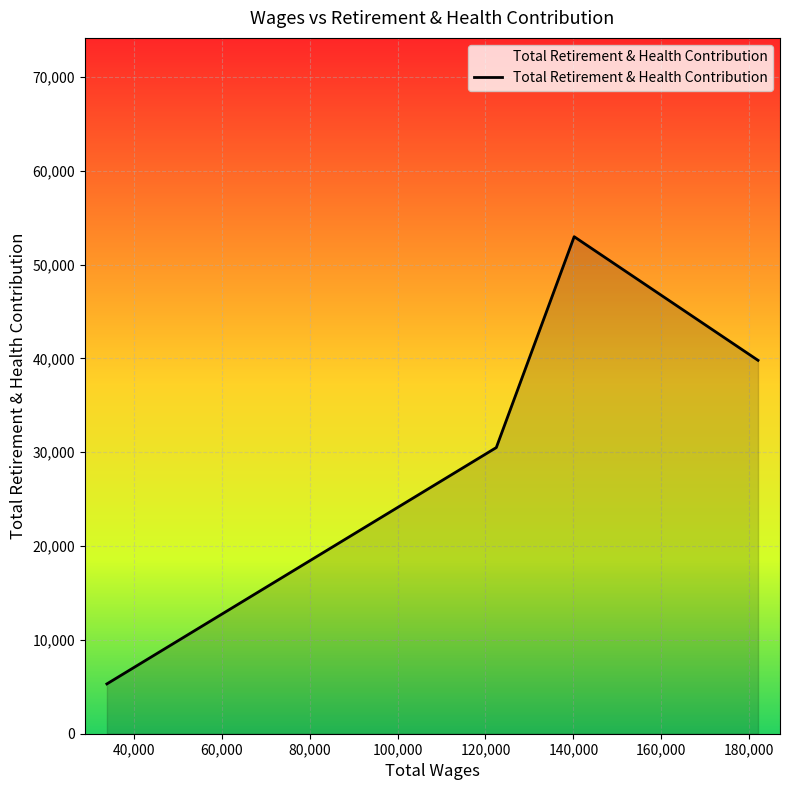

What is the greatest value displayed?

52978